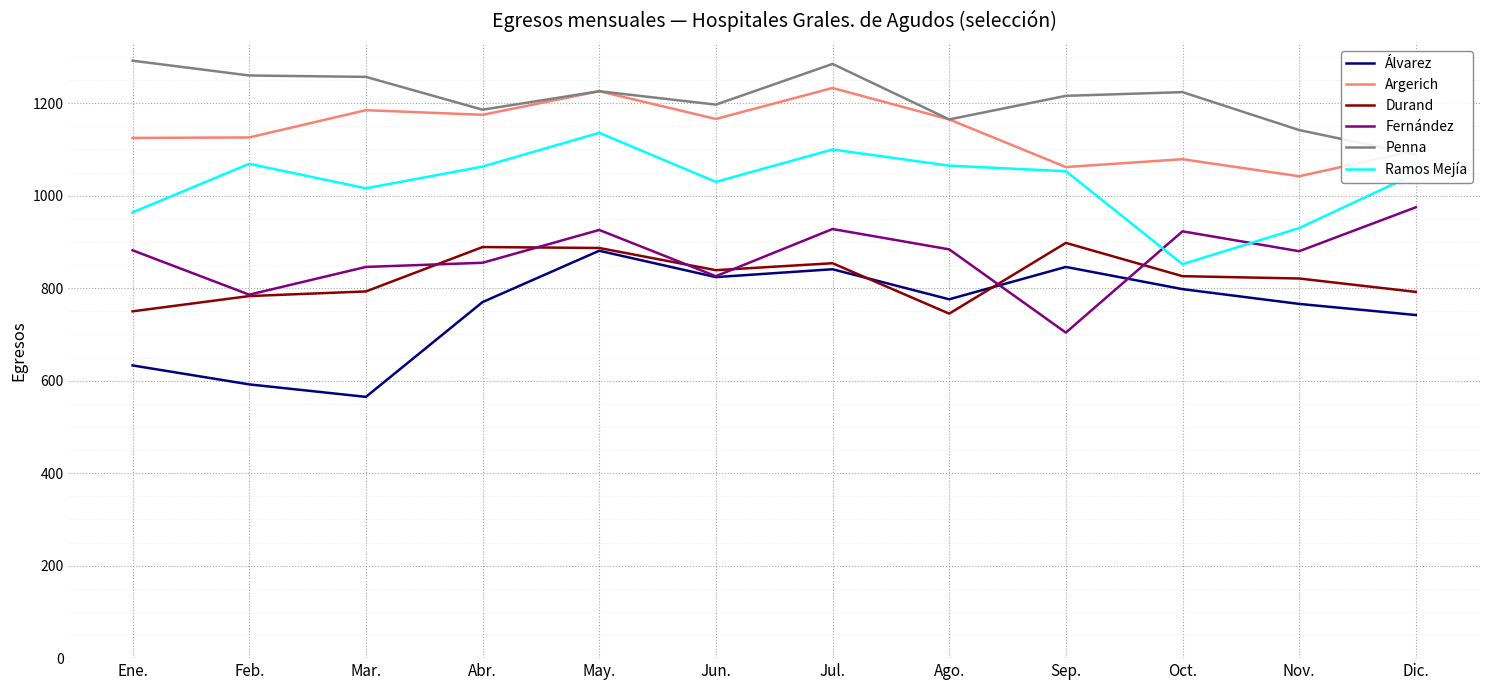

What position from the right is Ene.?

12